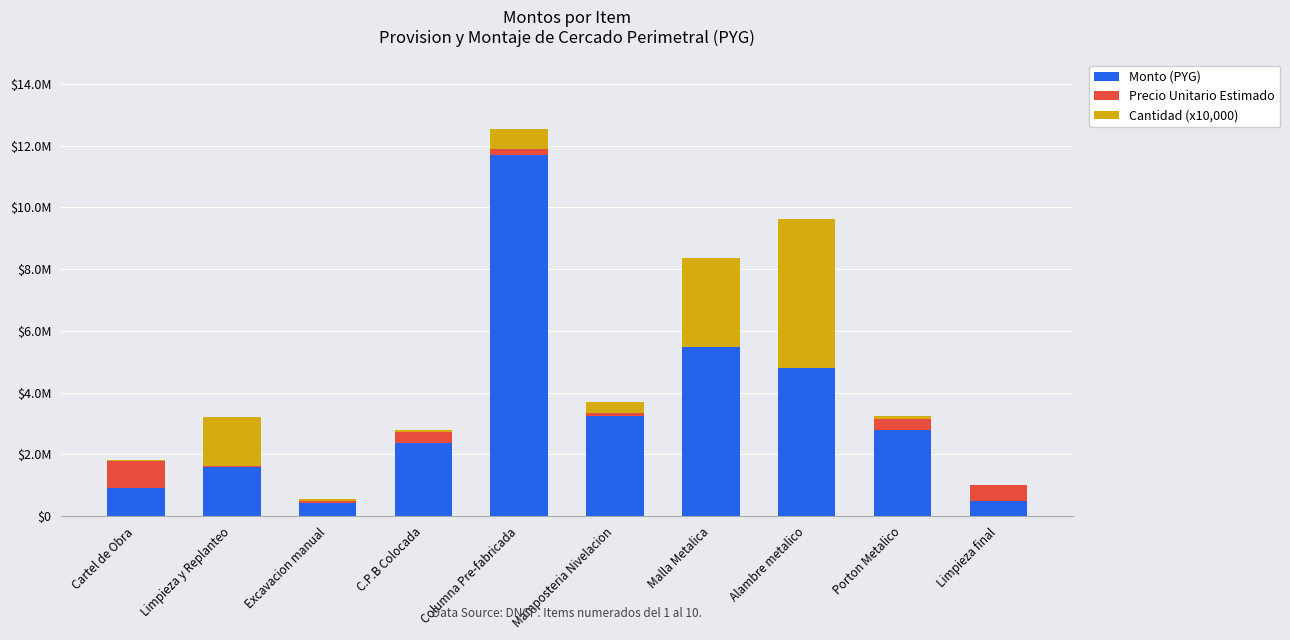

Read the Monto (PYG) value at Alambre metalico, to the nearest 50.

4800000